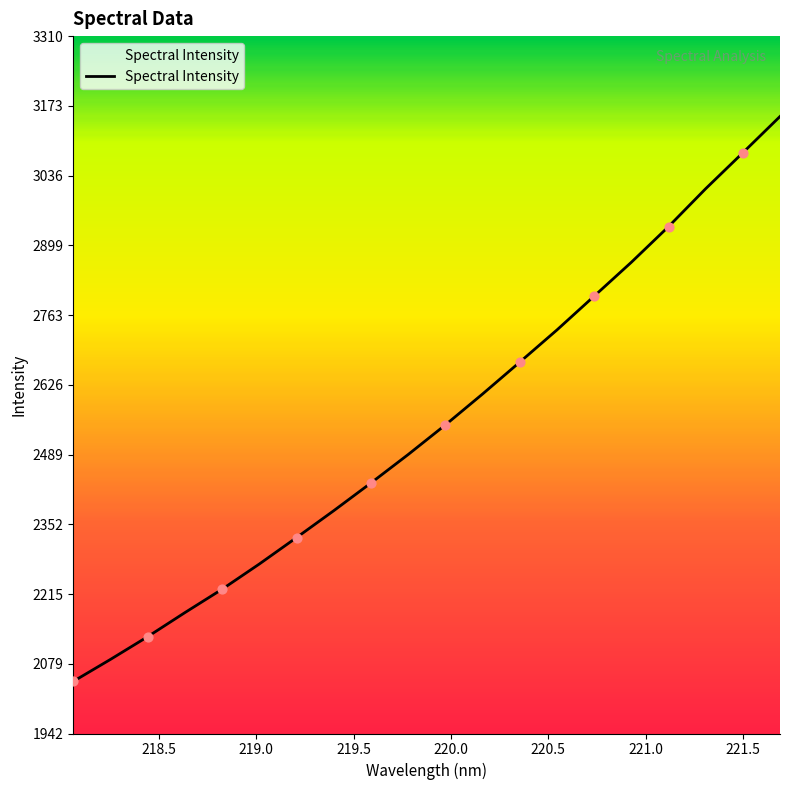

What is the difference between the maximum and minimum values?

1108.1